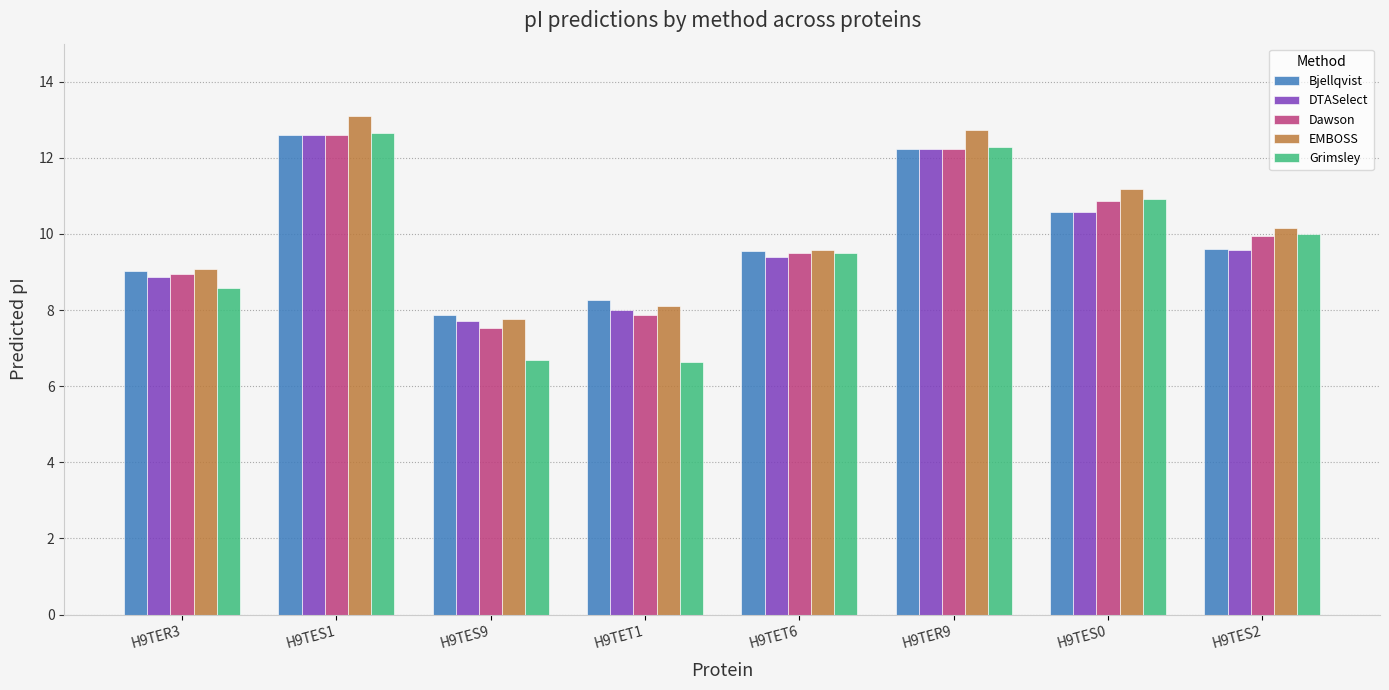

What is the difference between the second highest and second lowest values in the Dawson series?

4.4